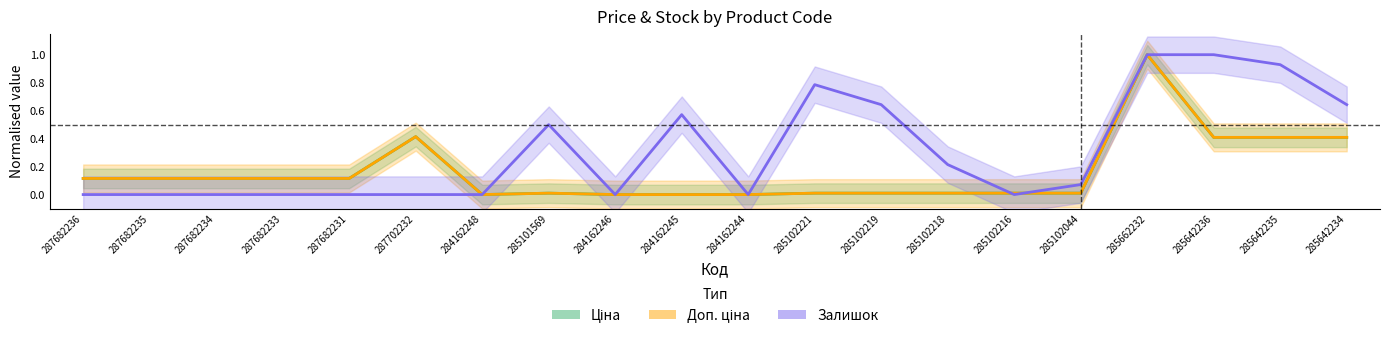

Reading right to left, list all the values displayed in this chart.

Ціна: 285642234=0.4	285642235=0.4	285642236=0.4	285662232=1.0	285102044=0.0	285102216=0.0	285102218=0.0	285102219=0.0	285102221=0.0	284162244=0.0	284162245=0.0	284162246=0.0	285101569=0.0	284162248=0.0	287702232=0.4	287682231=0.1	287682233=0.1	287682234=0.1	287682235=0.1	287682236=0.1
Доп. ціна: 285642234=0.4	285642235=0.4	285642236=0.4	285662232=1.0	285102044=0.0	285102216=0.0	285102218=0.0	285102219=0.0	285102221=0.0	284162244=0.0	284162245=0.0	284162246=0.0	285101569=0.0	284162248=0.0	287702232=0.4	287682231=0.1	287682233=0.1	287682234=0.1	287682235=0.1	287682236=0.1
Залишок: 285642234=0.6	285642235=0.9	285642236=1.0	285662232=1.0	285102044=0.1	285102216=0.0	285102218=0.2	285102219=0.6	285102221=0.8	284162244=0.0	284162245=0.6	284162246=0.0	285101569=0.5	284162248=0.0	287702232=0.0	287682231=0.0	287682233=0.0	287682234=0.0	287682235=0.0	287682236=0.0